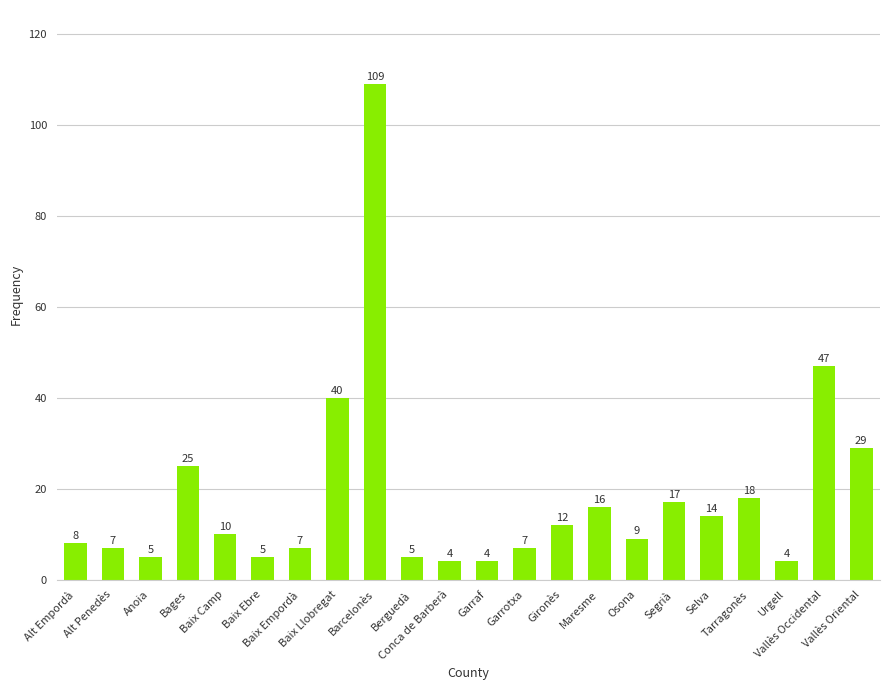

How many values are below 10?

11